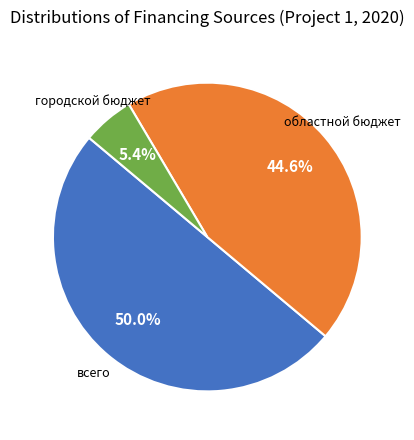

Does городской бюджет account for over 50% of the chart?

No